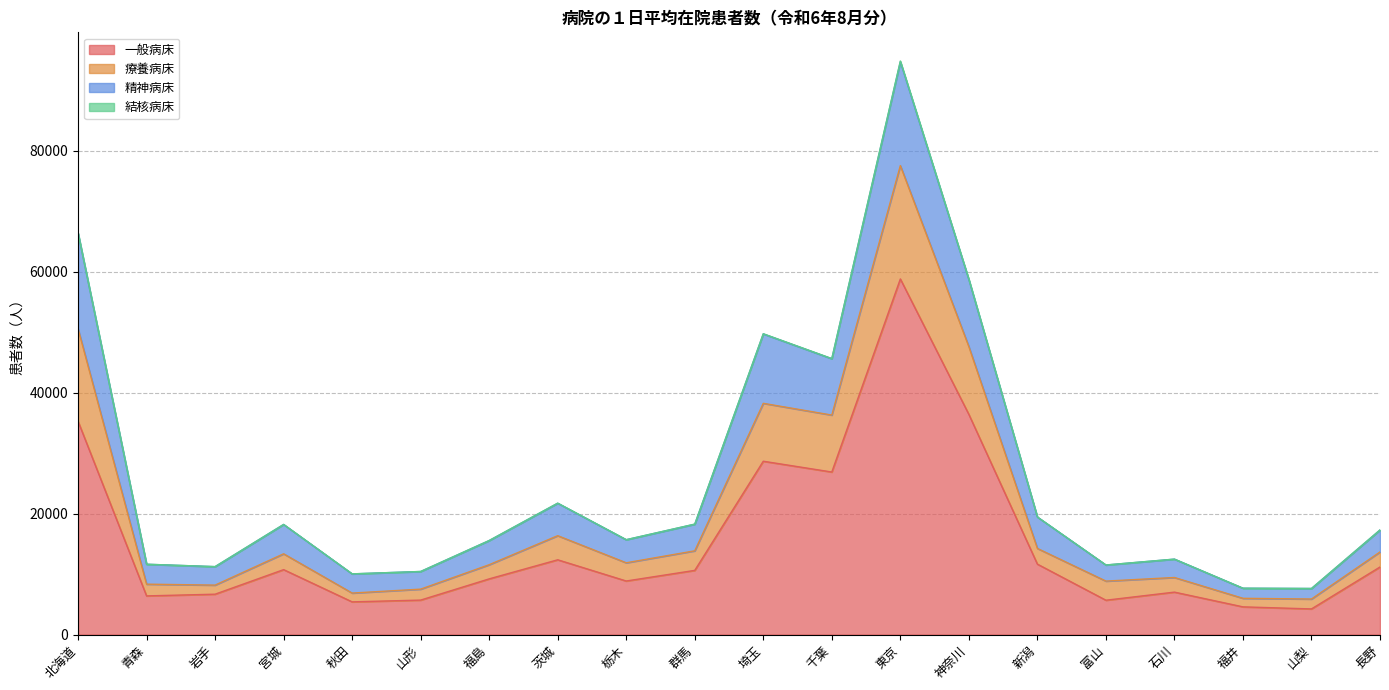

The value of 一般病床 at 福島 is 4366. True or false?

False